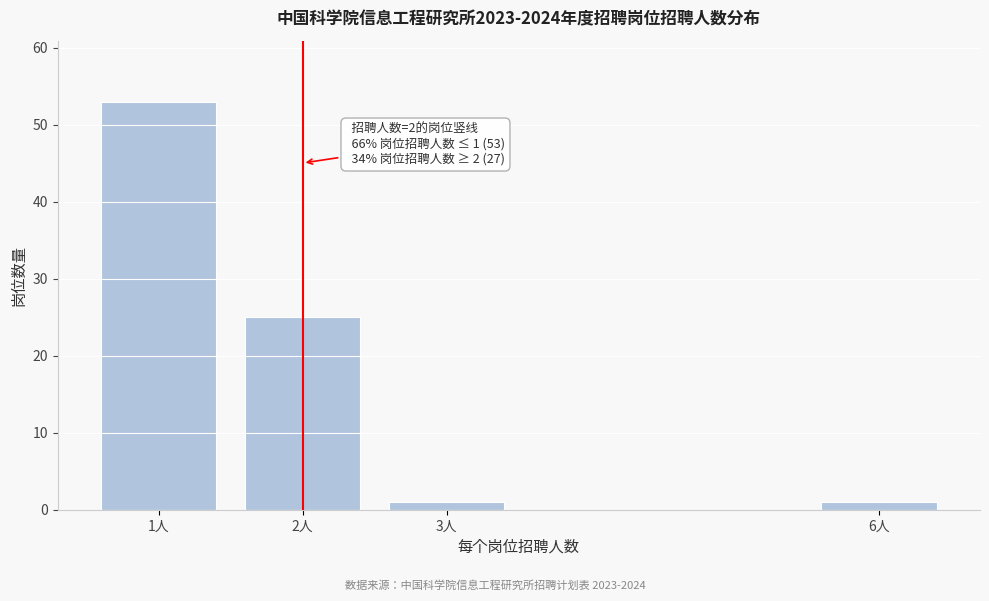

Reading right to left, what are all the values shown in this chart?

1	1	25	53